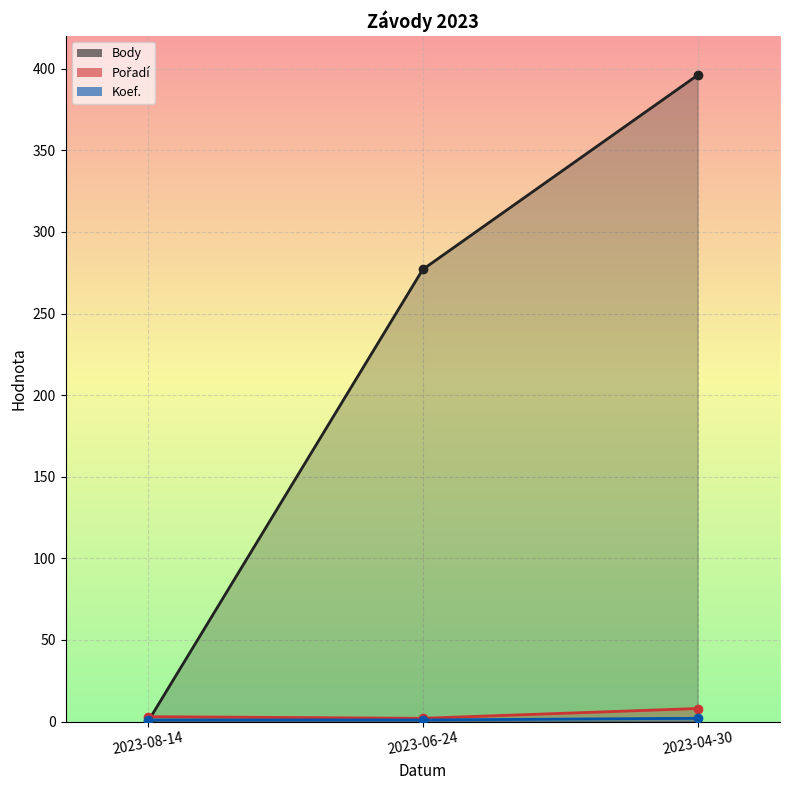

What is the label of the 3rd point from the right?

2023-08-14